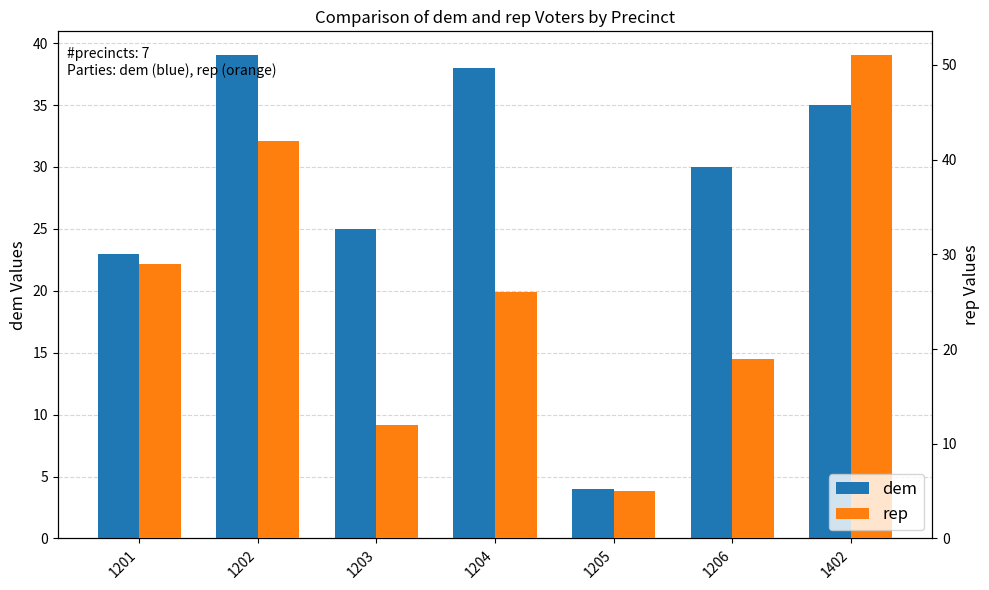

Reading left to right, list all the values displayed in this chart.

dem: 1201=23	1202=39	1203=25	1204=38	1205=4	1206=30	1402=35
rep: 1201=29	1202=42	1203=12	1204=26	1205=5	1206=19	1402=51